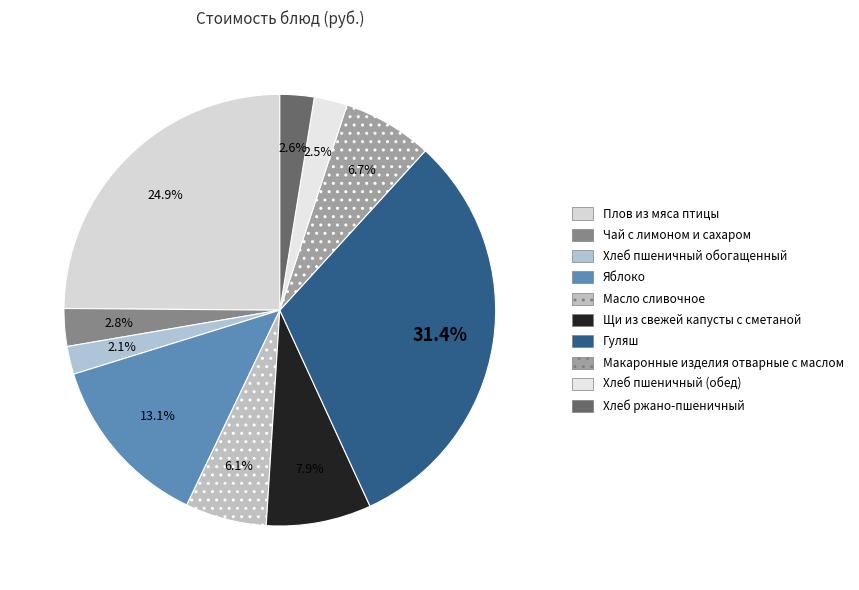

How much of the chart is everything except Хлеб пшеничный (обед)?

97.5%